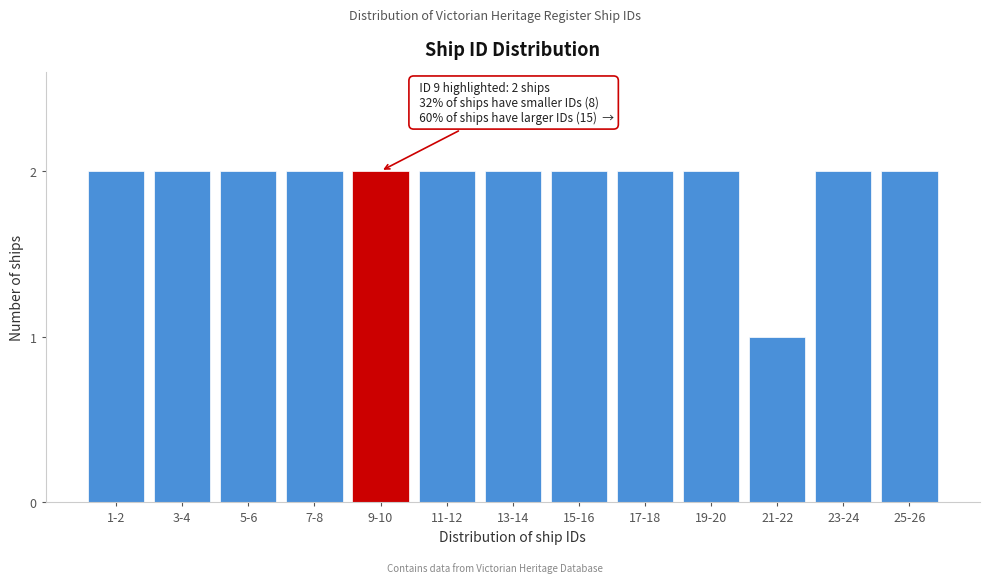

Reading left to right, what are all the values shown in this chart?

1-2=2	3-4=2	5-6=2	7-8=2	9-10=2	11-12=2	13-14=2	15-16=2	17-18=2	19-20=2	21-22=1	23-24=2	25-26=2